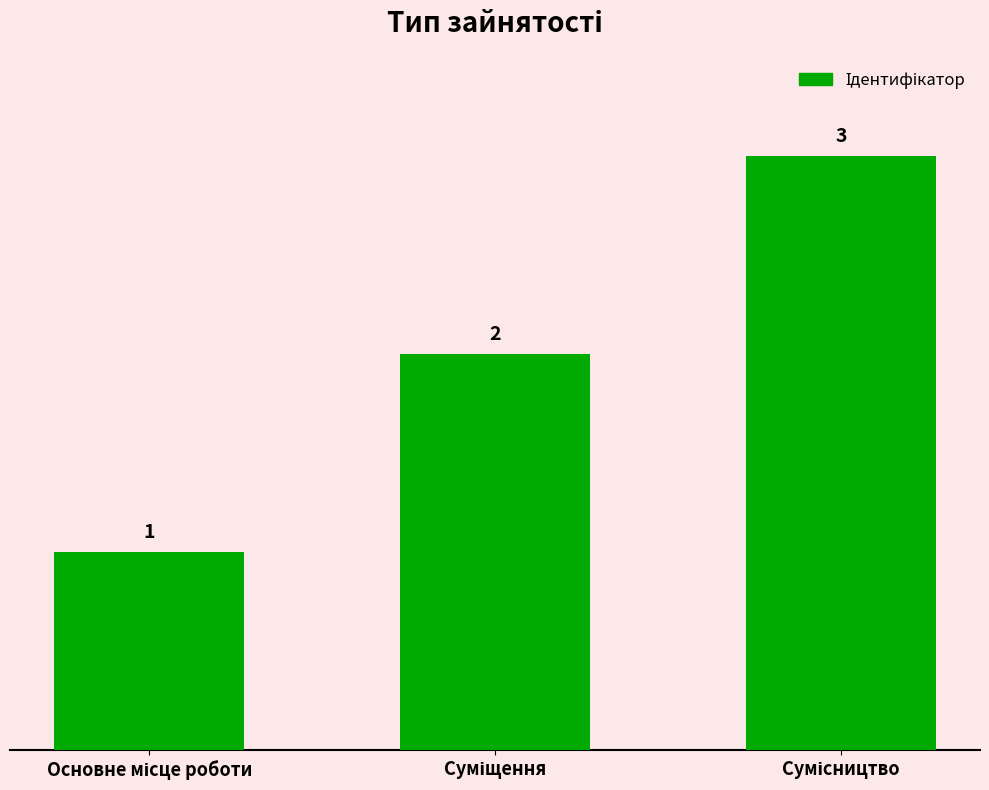

What is the sum of all values?

6